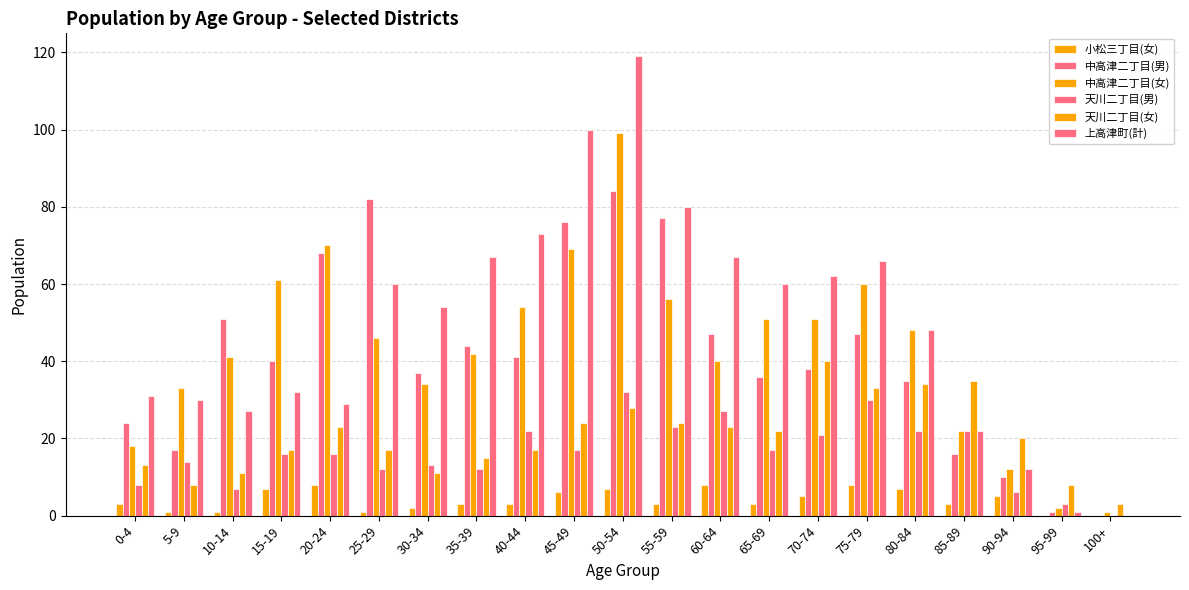

Count the number of categories in the chart.

21